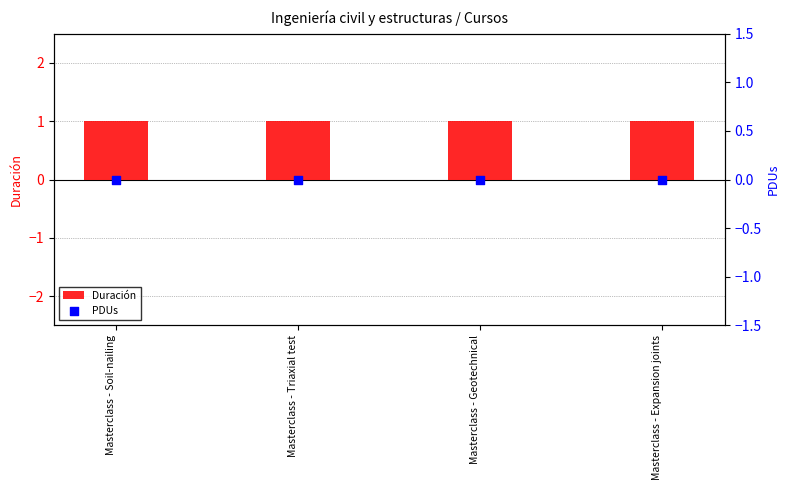

At how many categories does at least one series exceed 0?

4